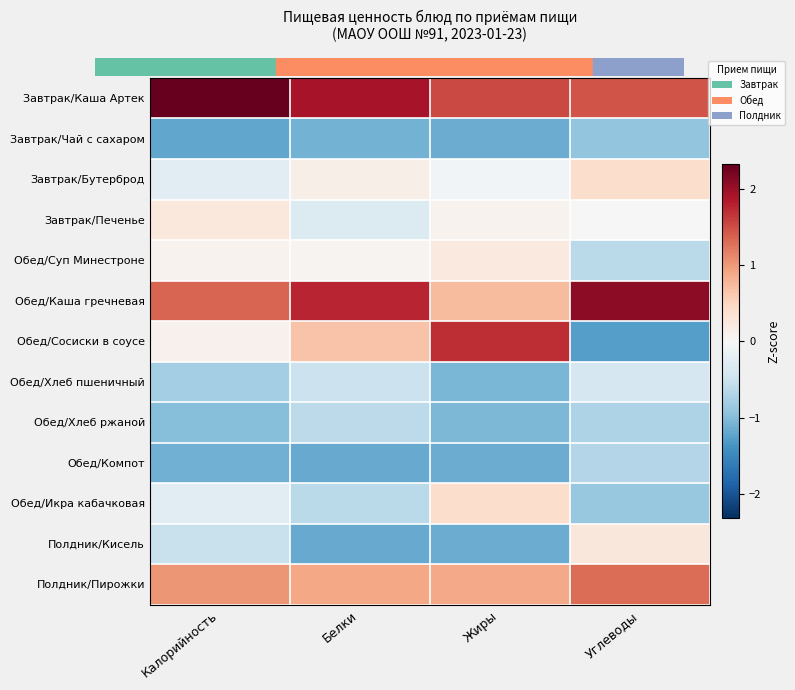

At Калорийность, list the series in order from largest to smallest.

Завтрак/Каша Артек, Обед/Каша гречневая, Полдник/Пирожки, Завтрак/Печенье, Обед/Сосиски в соусе, Обед/Суп Минестроне, Завтрак/Бутерброд, Обед/Икра кабачковая, Полдник/Кисель, Обед/Хлеб пшеничный, Обед/Хлеб ржаной, Обед/Компот, Завтрак/Чай с сахаром